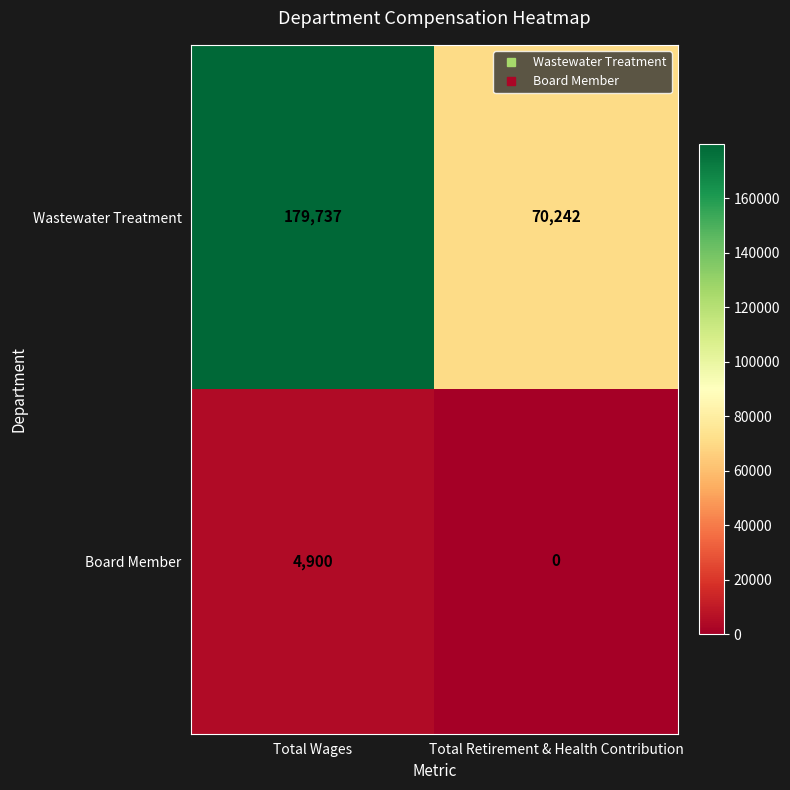

At which category is the sum across all series the highest?

Total Wages